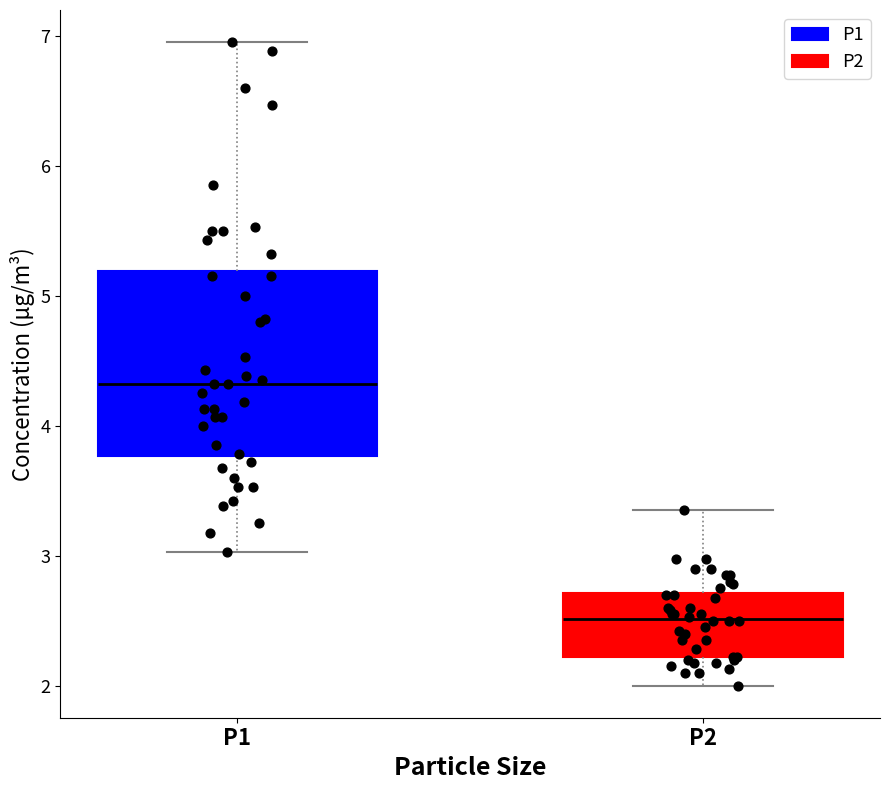

Which box has the lowest median line?

P2